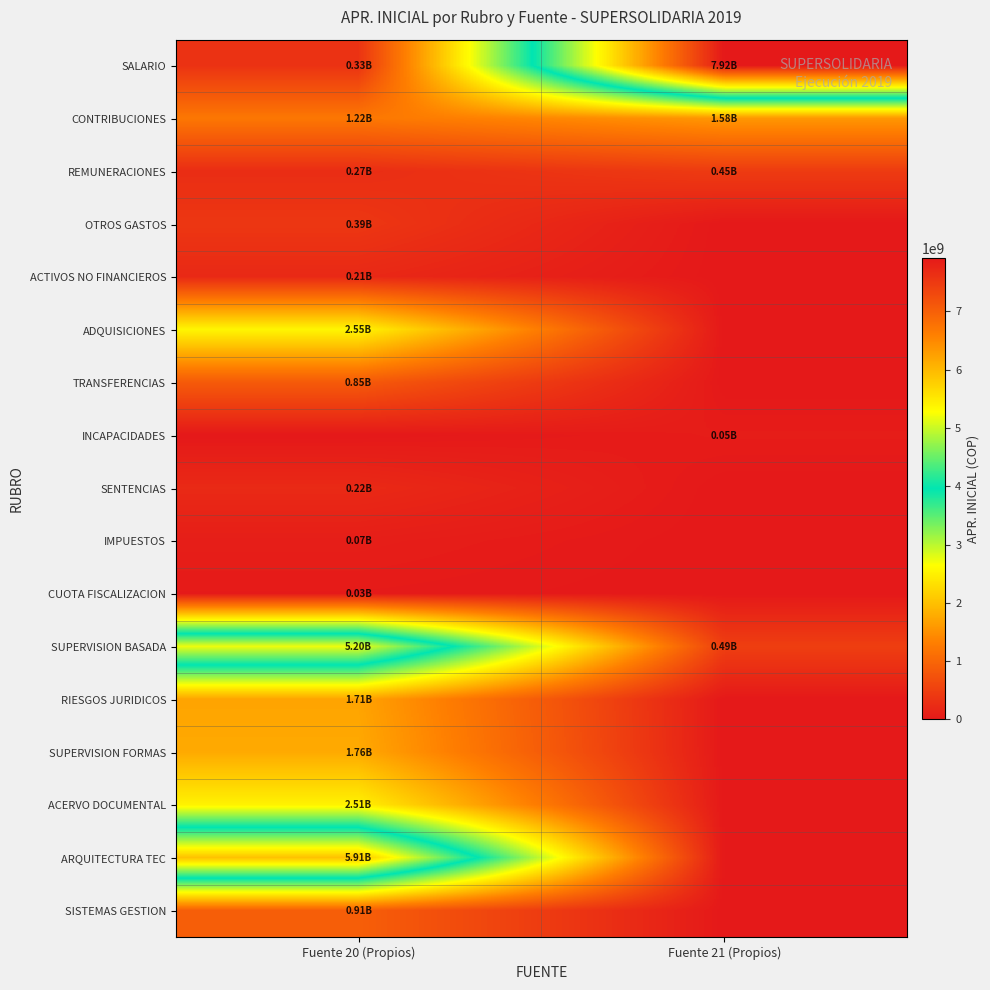

What is the spread (max minus min) of values at Fuente 20 (Propios)?

5910000000